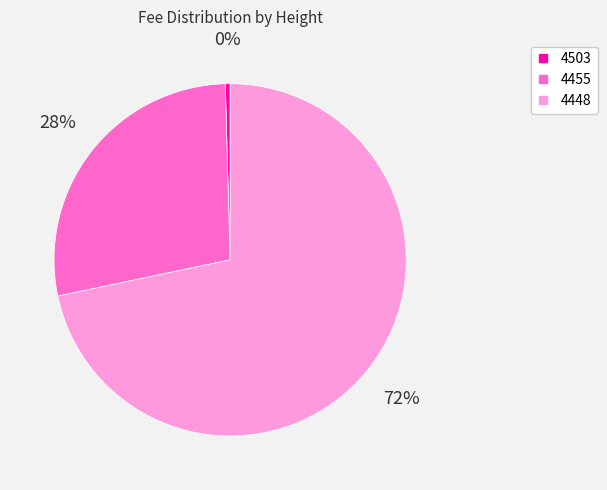

True or false: 4455 accounts for 21% of the total.

False